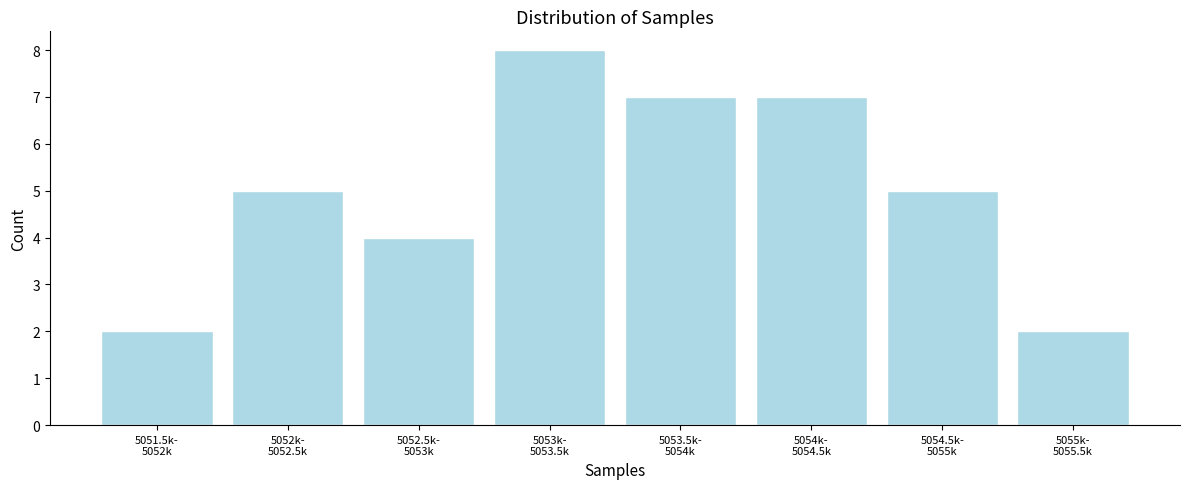

Reading left to right, extract all data points from this chart.

2	5	4	8	7	7	5	2